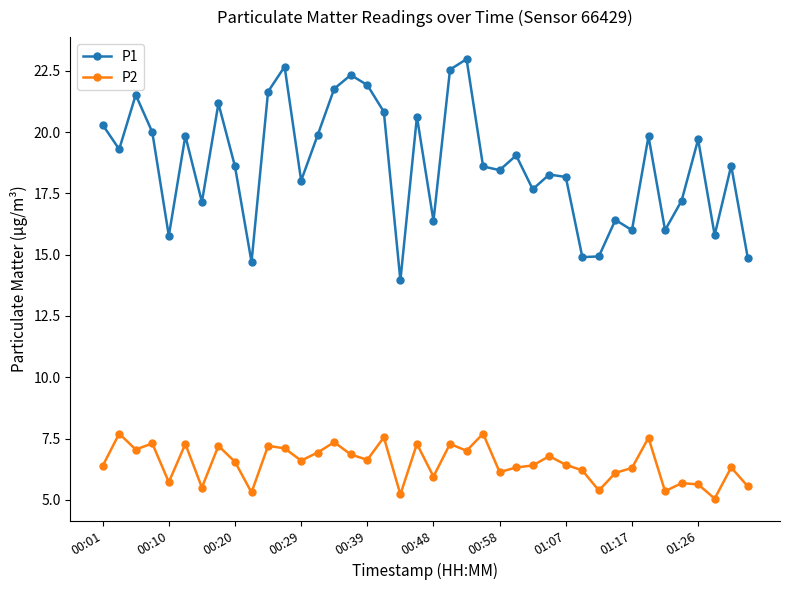

What is the maximum value shown in the chart?

23.0